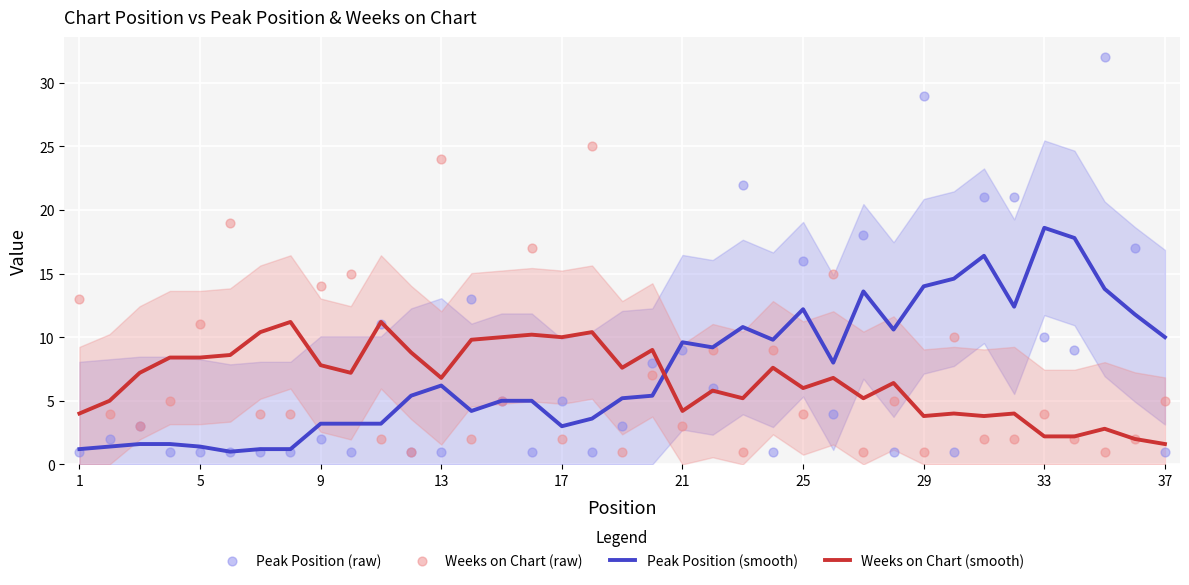

Which series has the largest Y range (max minus min)?

Peak Position (raw)